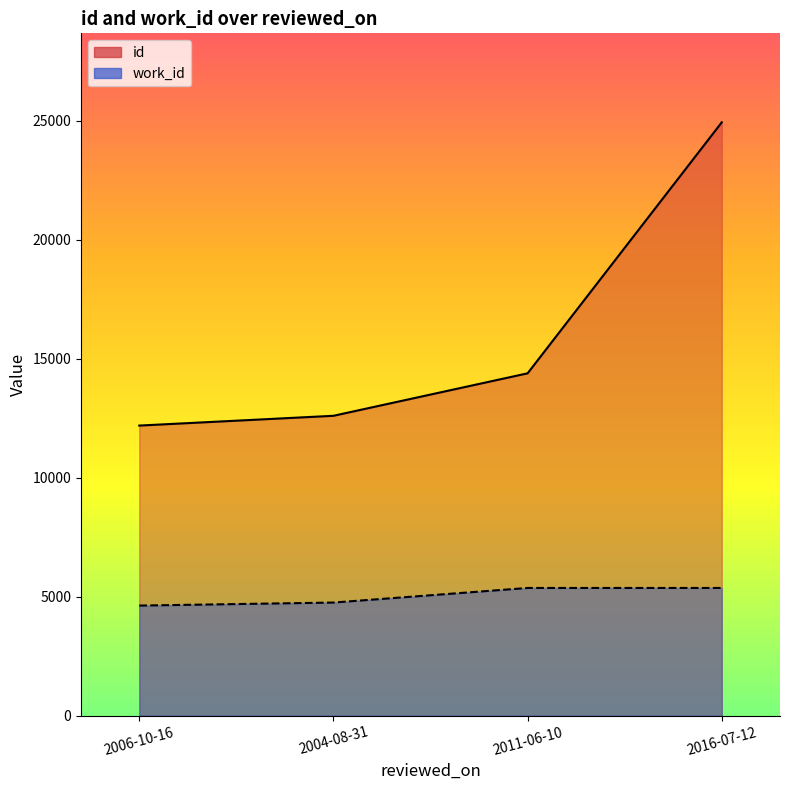

How many data points does each series have?

4